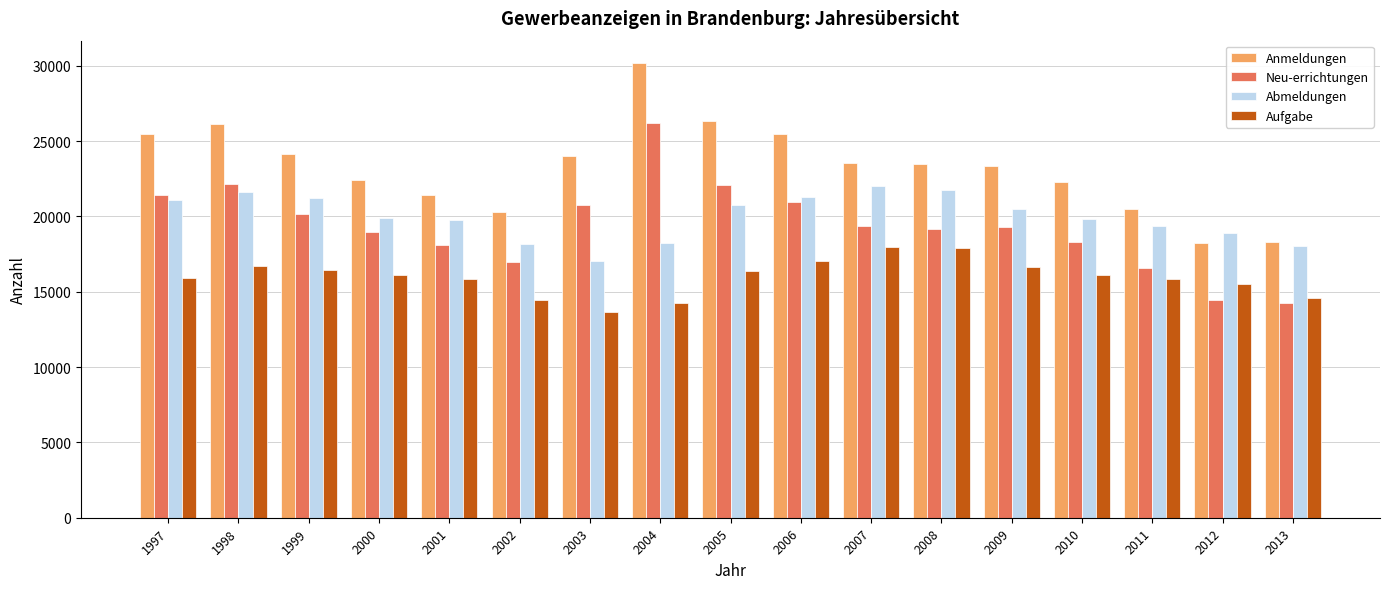

True or false: Abmeldungen has a value of 9022 at 2008.

False